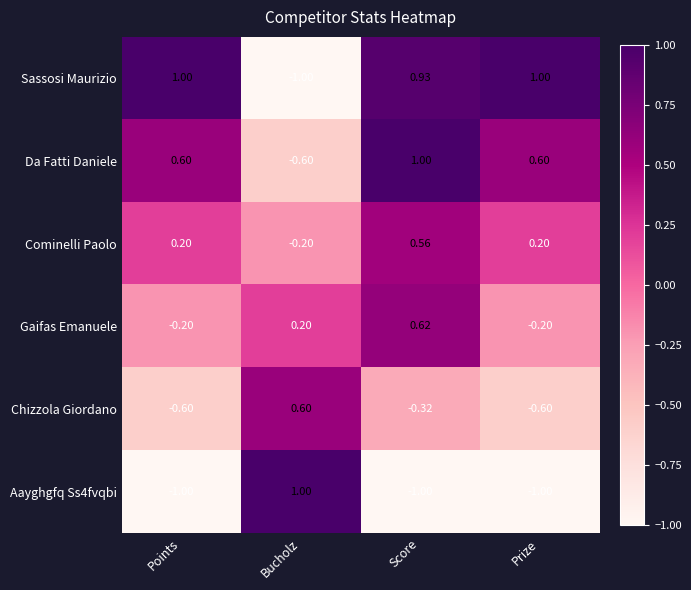

Between Score and Prize, which series saw the biggest shift?

Gaifas Emanuele